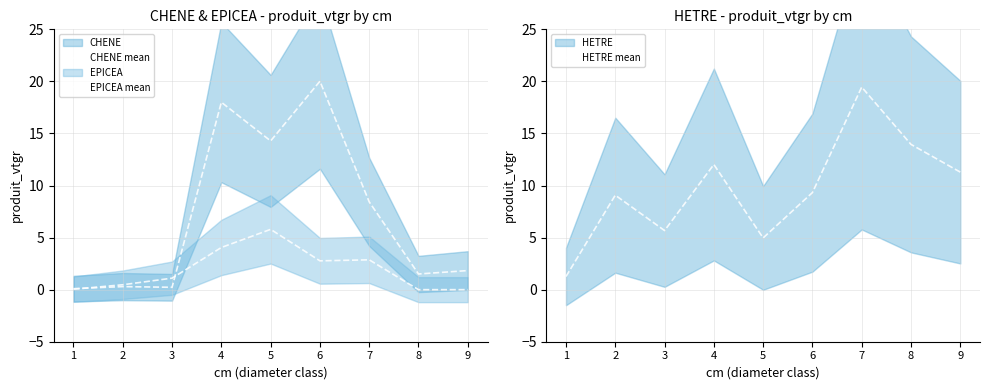

True or false: EPICEA mean has more than 2 interior local peaks.

False